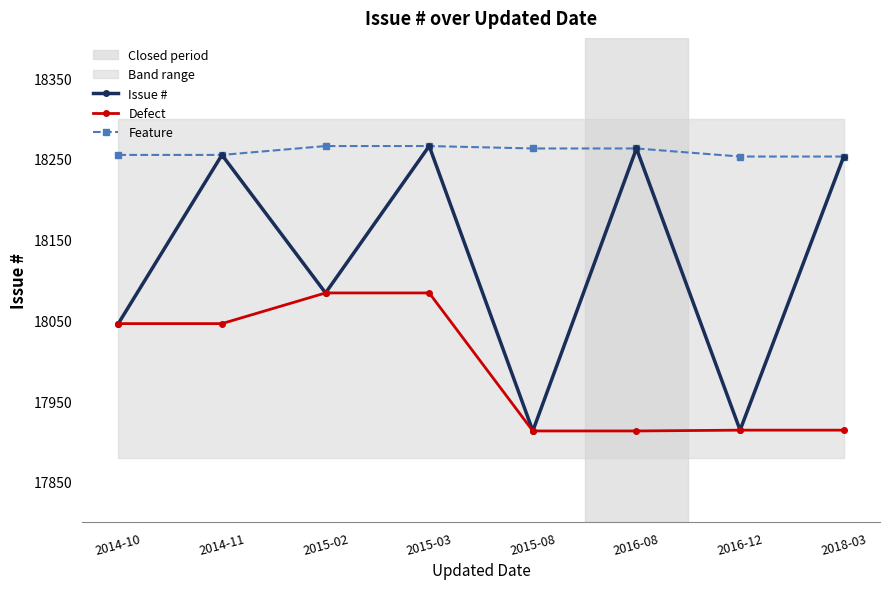

True or false: Defect has a value of 17914 at 2016-12.

True